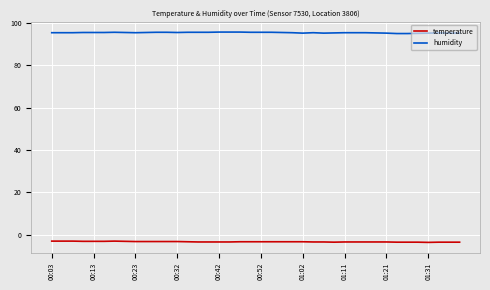

True or false: humidity and temperature cross at least once.

False